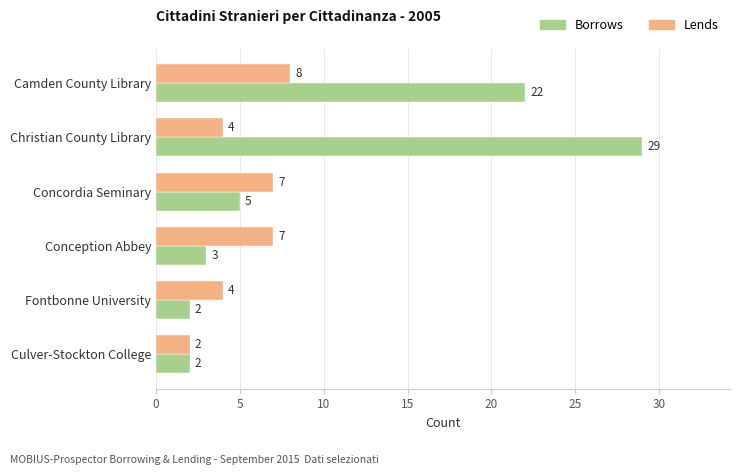

Rank the series at Concordia Seminary from highest to lowest value.

Lends, Borrows